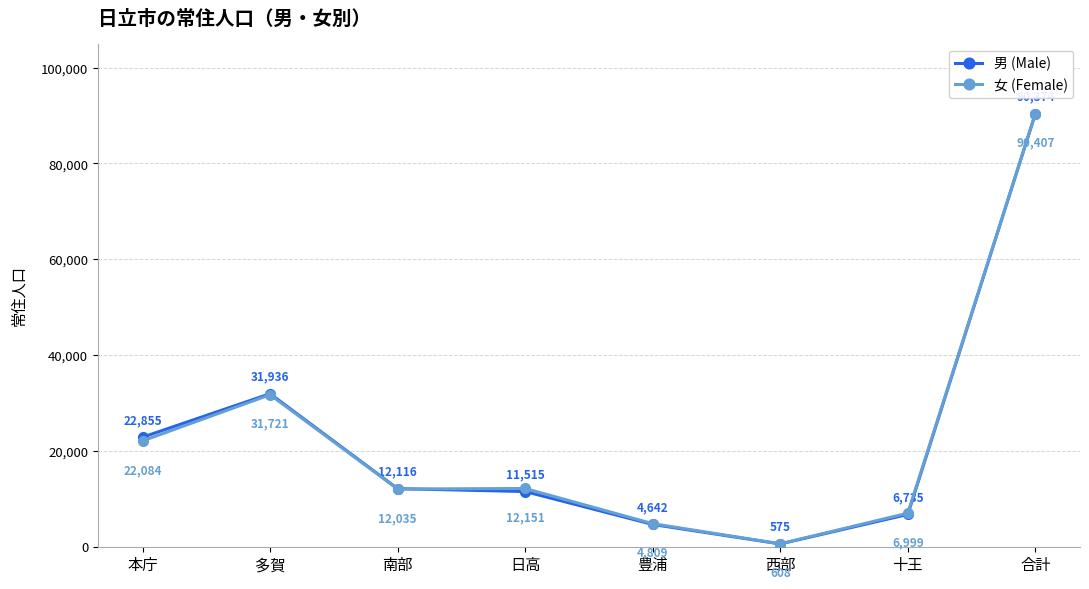

Where is 男 (Male) nearest to the value 45474?

多賀